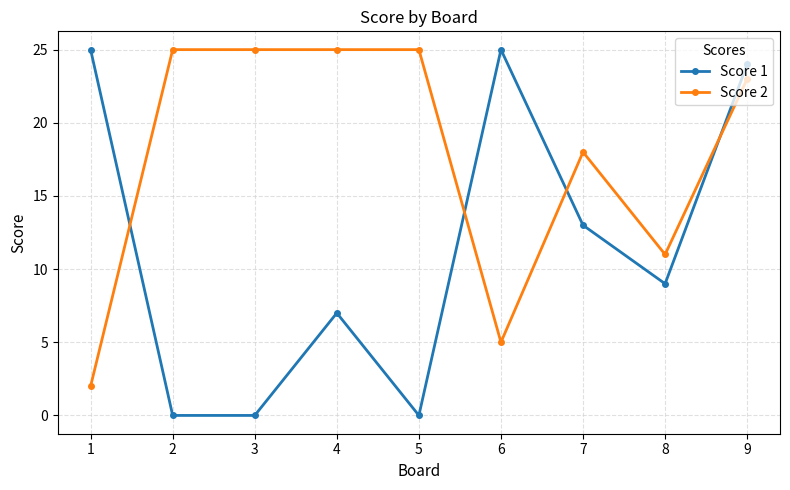

Read the Score 2 value at 5.

25